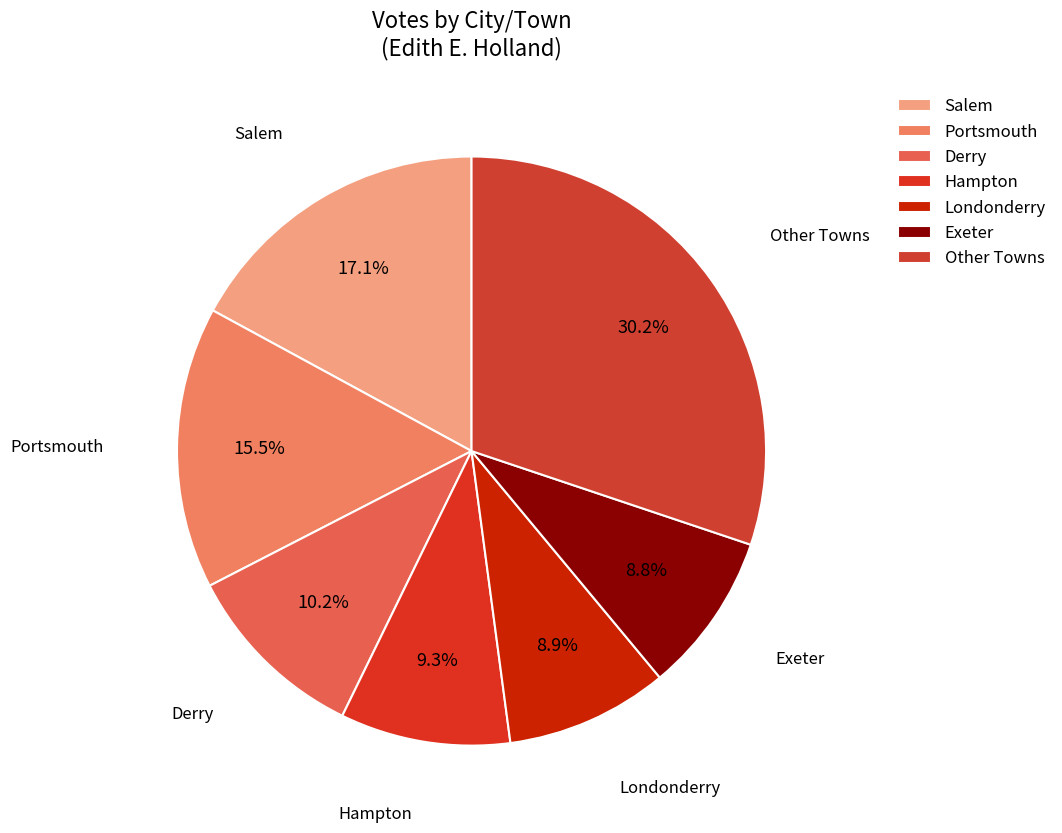

What is the largest slice in the pie chart?

Other Towns